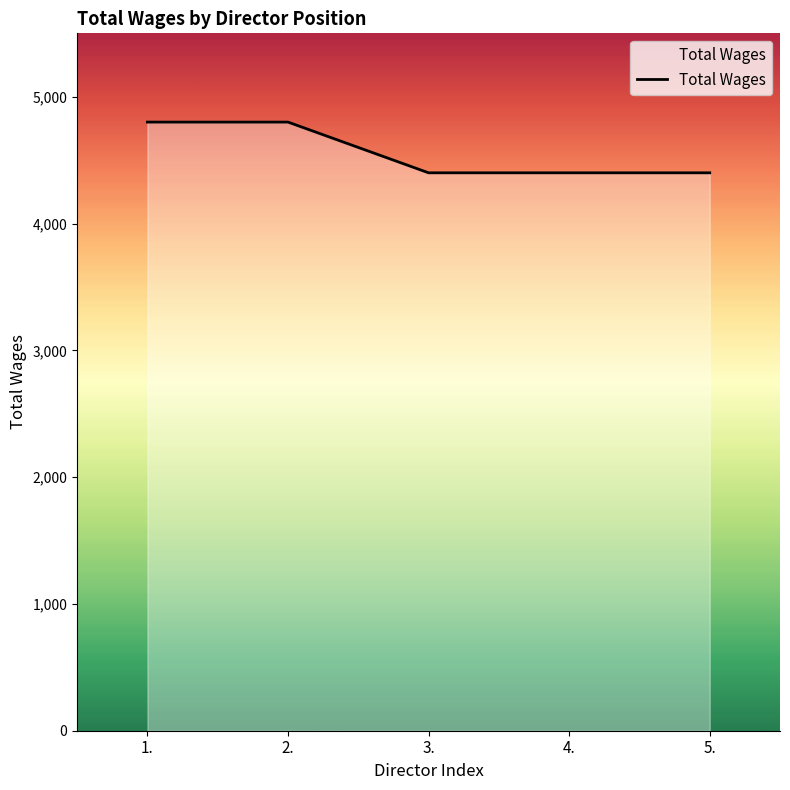

True or false: the data shows 7687 at 1..

False